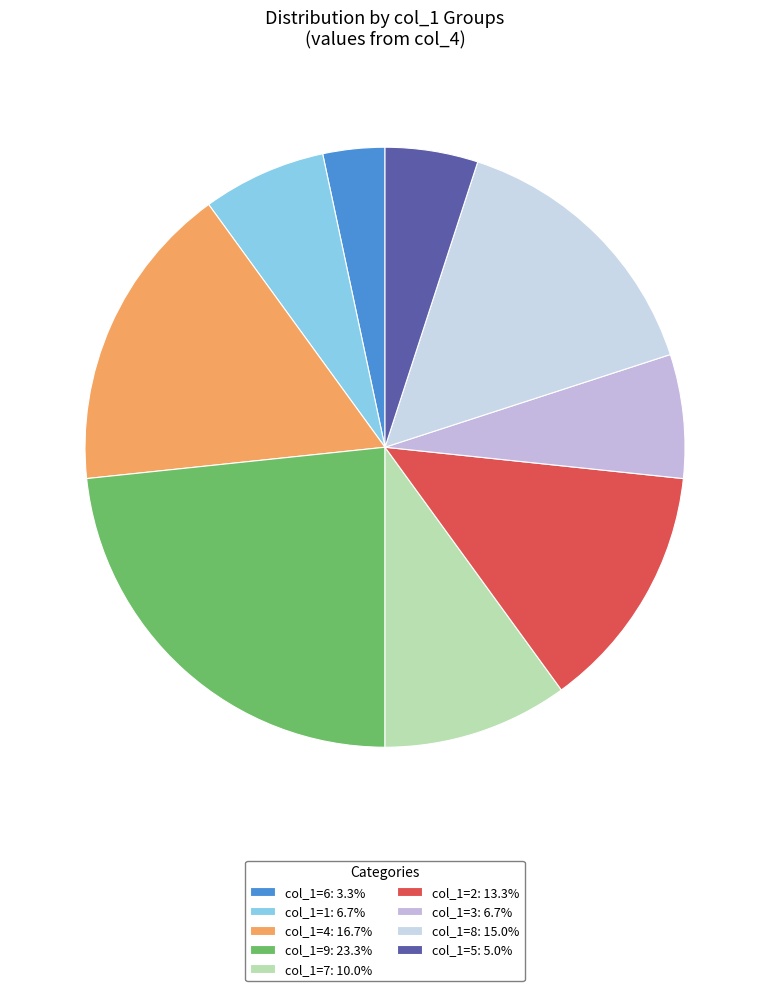

How many segments does this pie chart have?

9